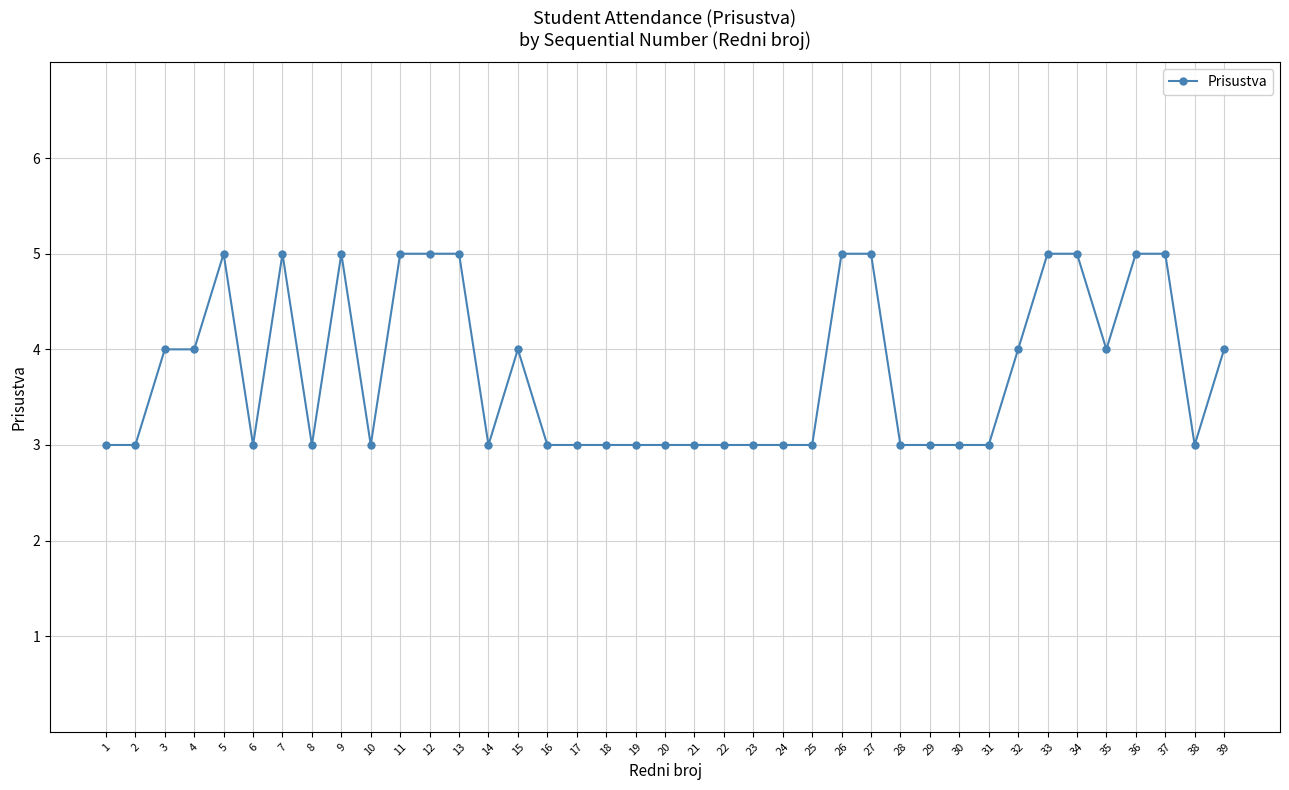

Approximately how many times larger is the value at 39 compared to 16?

1.3